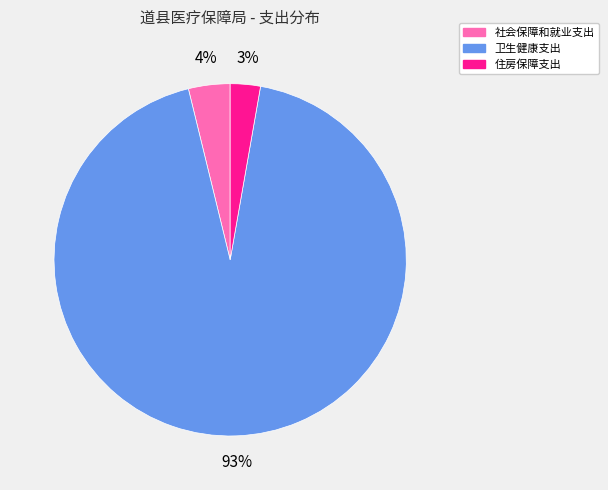

Is it true that 卫生健康支出 is 93% of the pie?

True